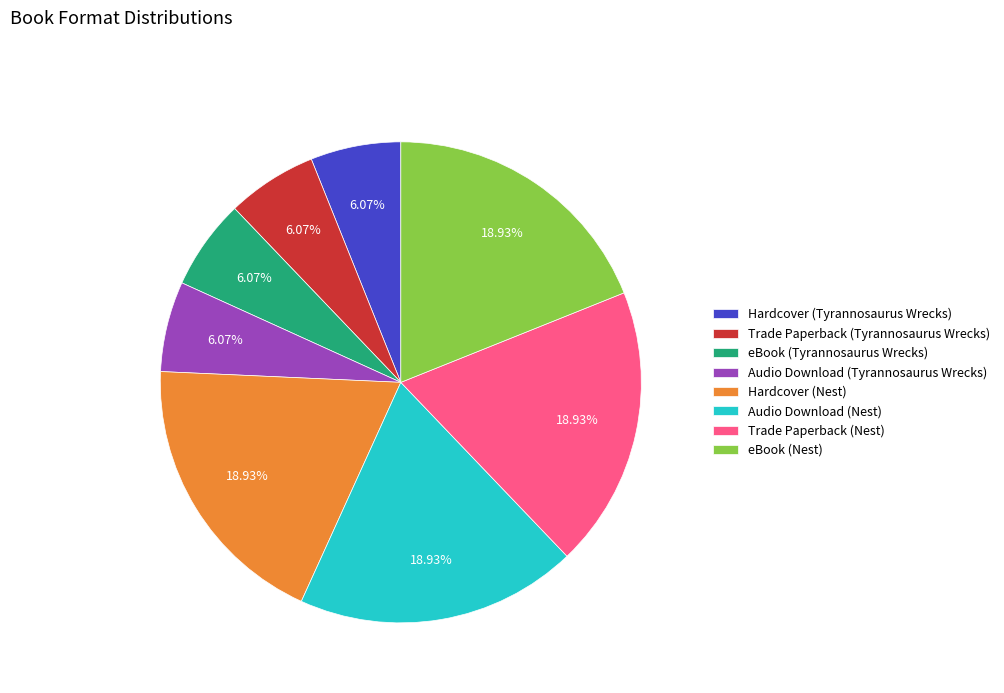

To the nearest percent, what percentage of the pie is Hardcover (Nest)?

19%